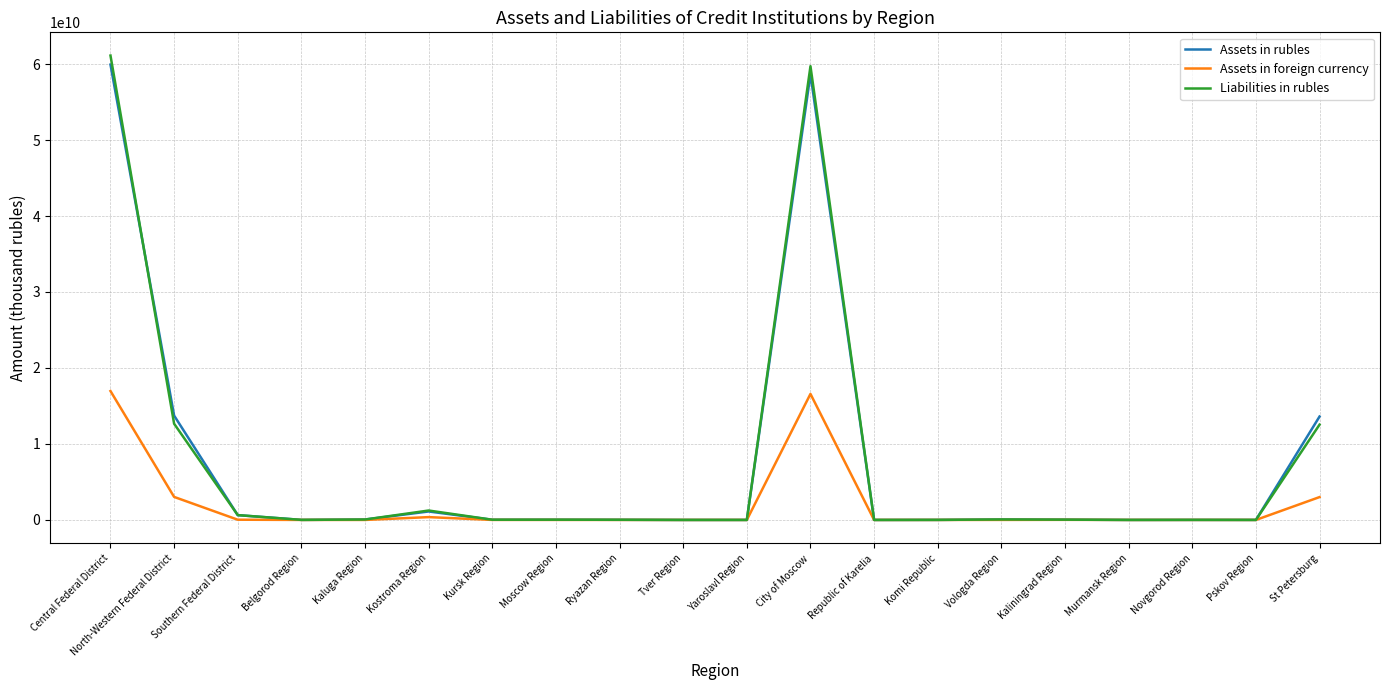

What is the highest value of the Liabilities in rubles series?

61115814923